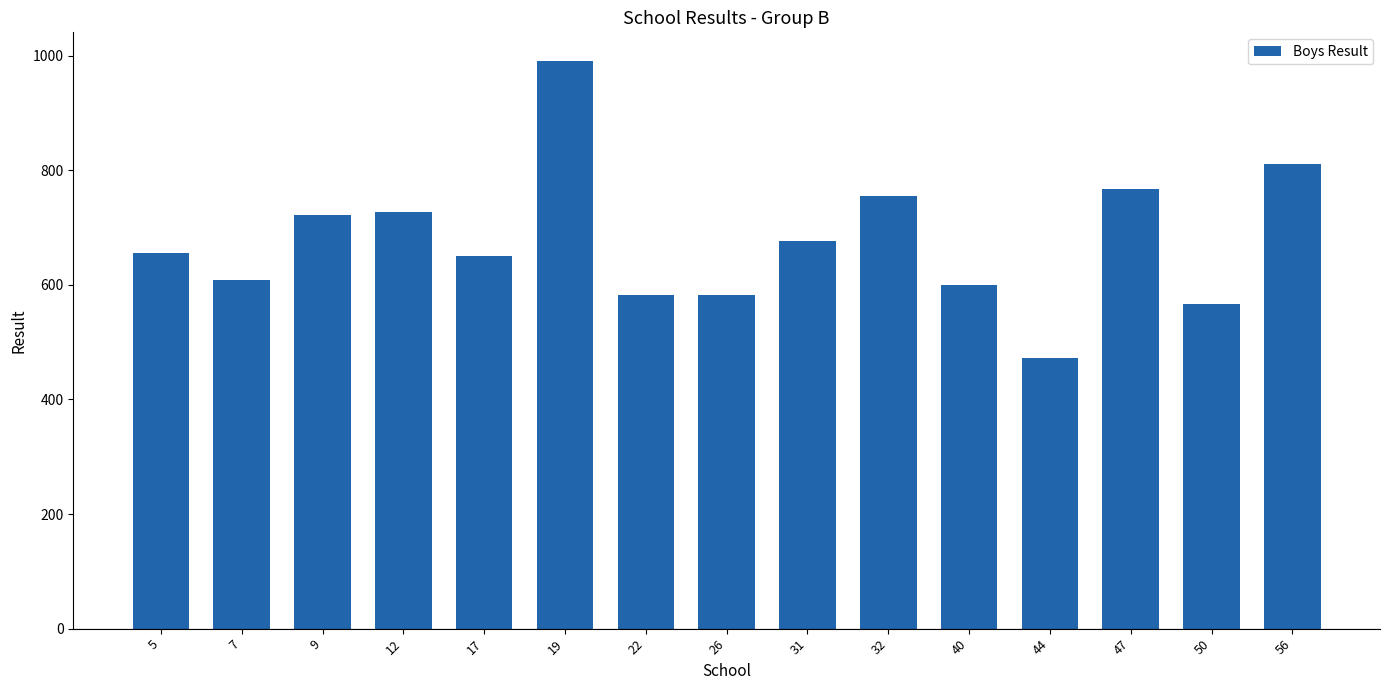

What is the value of the 10th bar from the left?

755